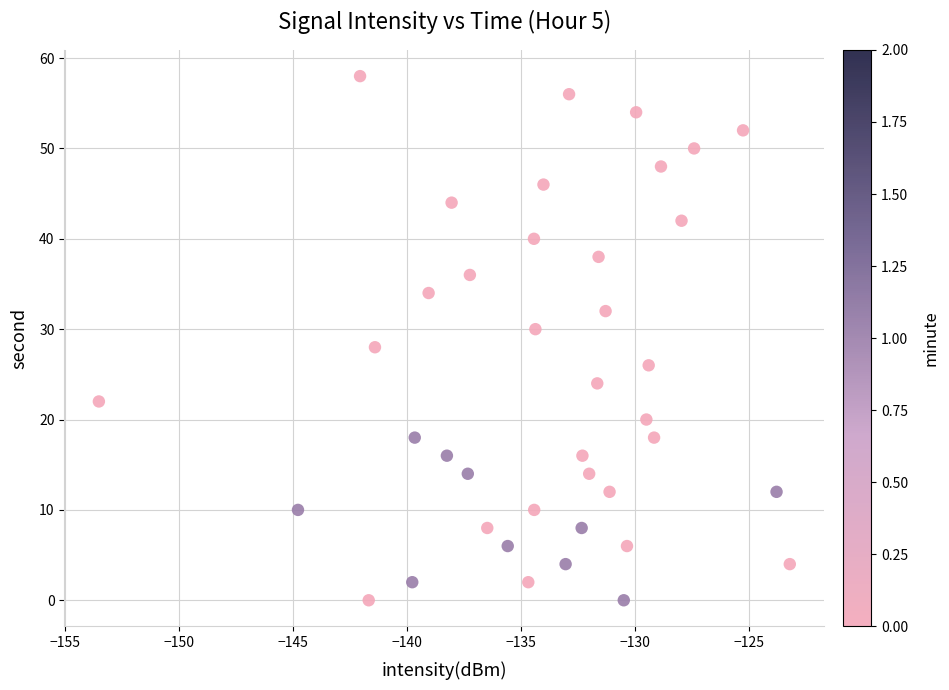

What is the range of Y values (max minus min)?

58